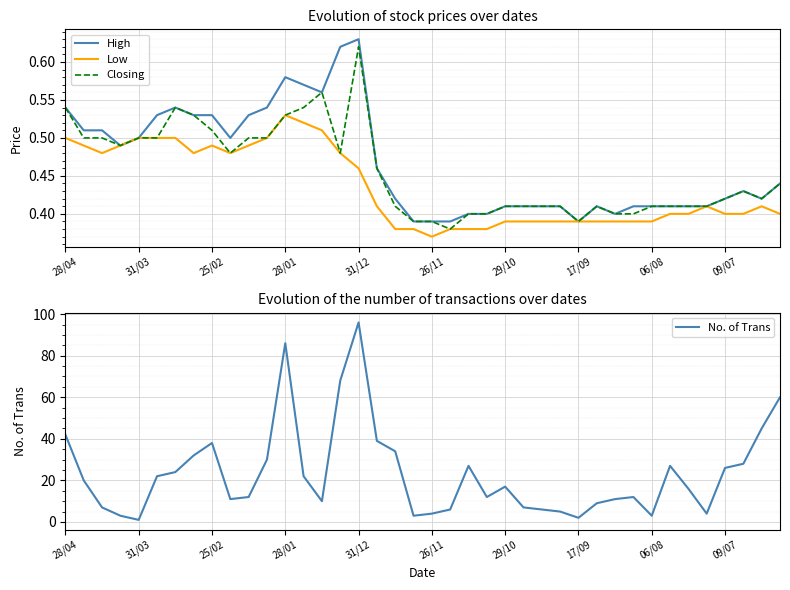

What is the maximum value for Low?

0.5